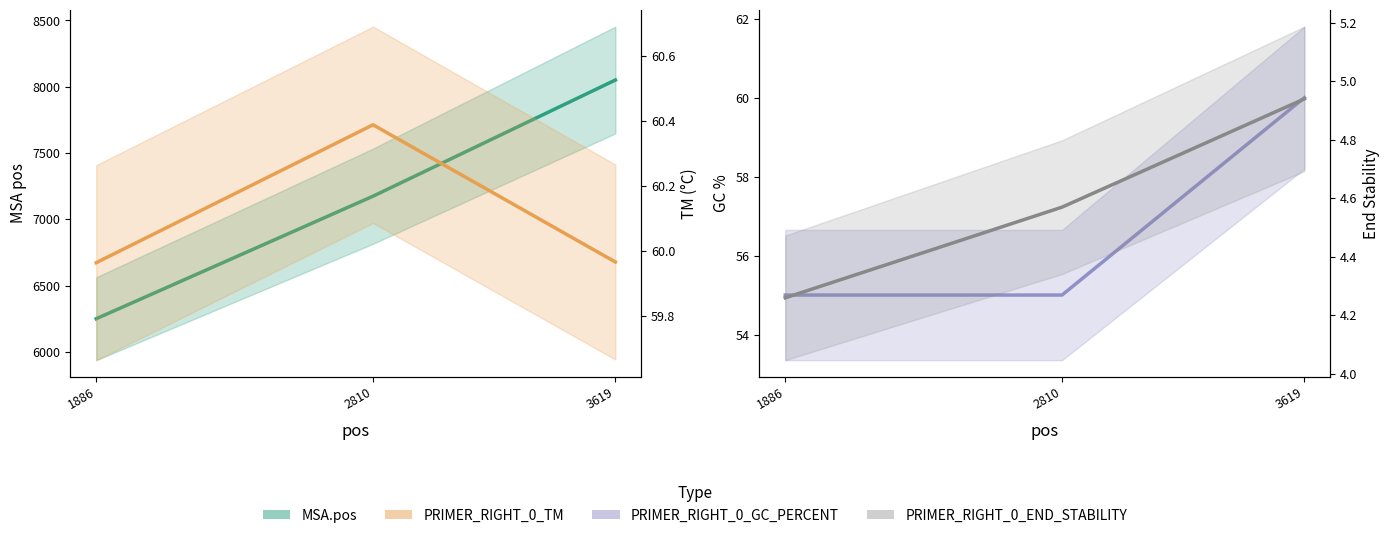

Is the value of MSA.pos at 3619 greater than the value of PRIMER_RIGHT_0_TM at 3619?

Yes